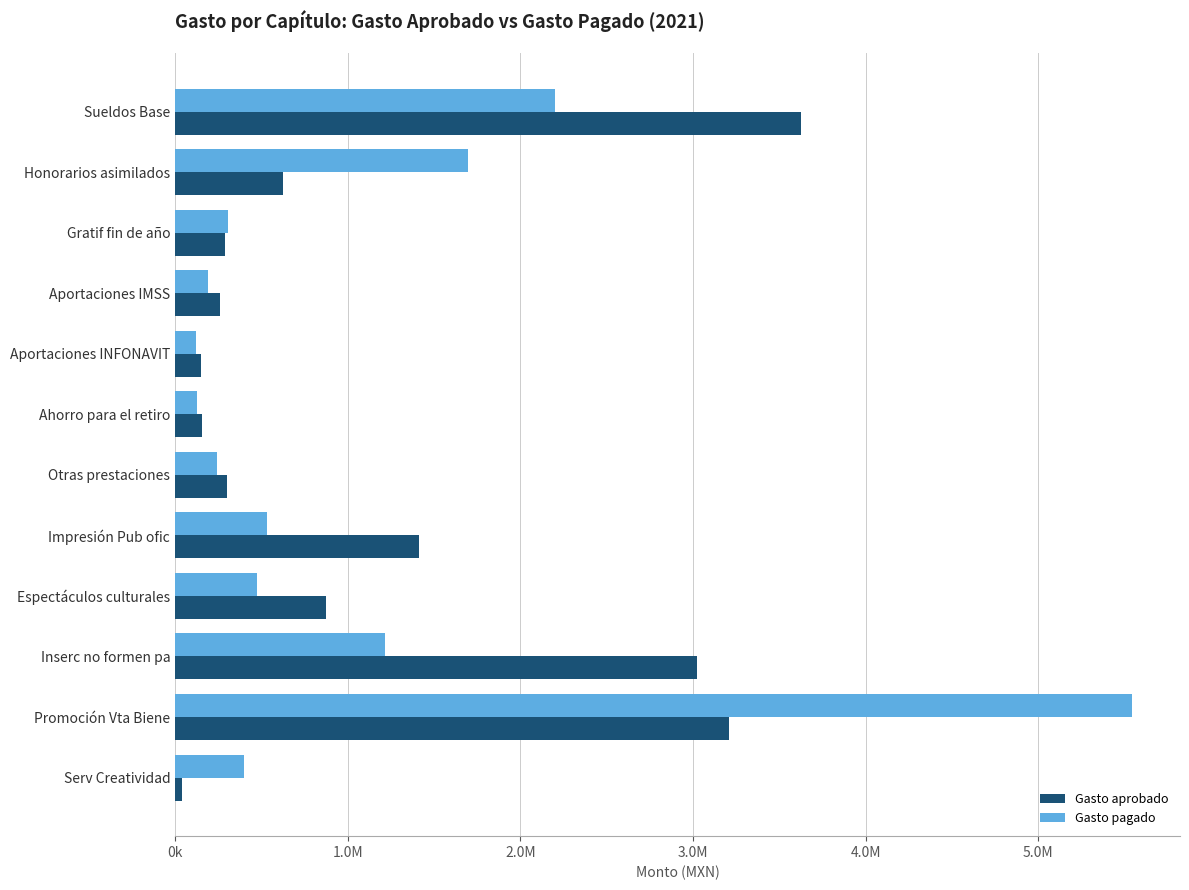

At which label is Gasto aprobado closest to 1833023?

Impresión Pub ofic